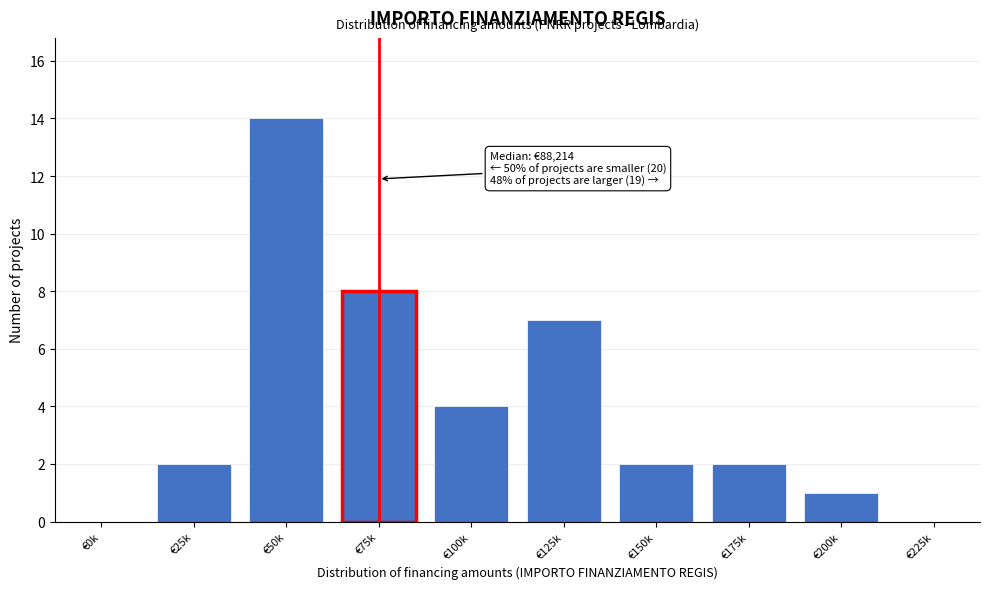

Reading left to right, list all the values displayed in this chart.

€0k=0	€25k=2	€50k=14	€75k=8	€100k=4	€125k=7	€150k=2	€175k=2	€200k=1	€225k=0